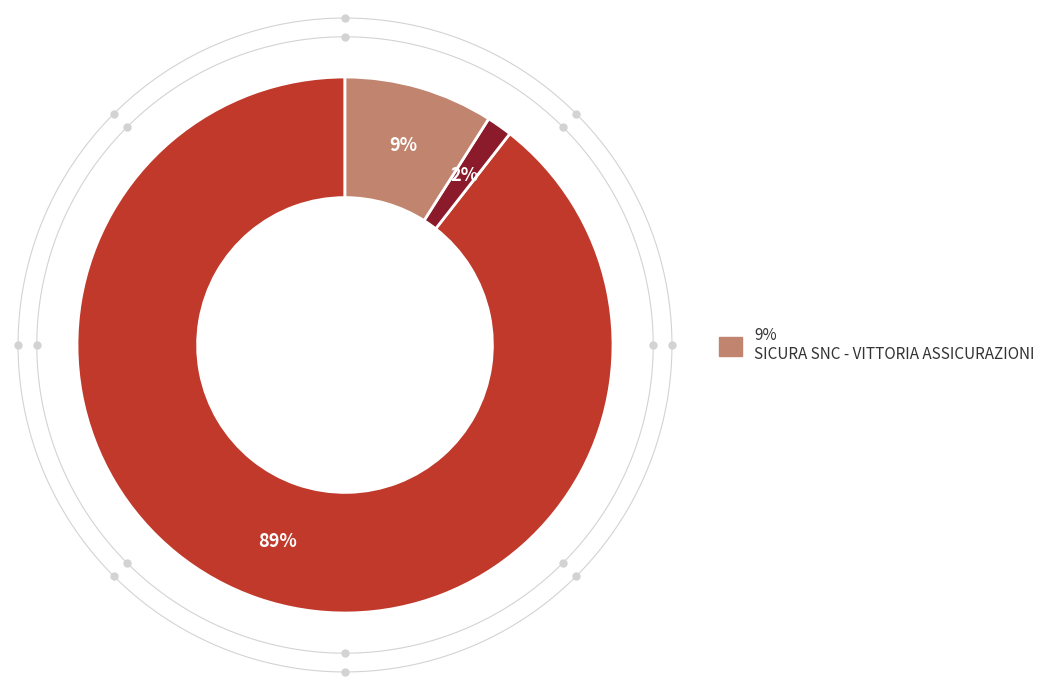

True or false: BALCIA INSURANCE SE accounts for 80% of the total.

False